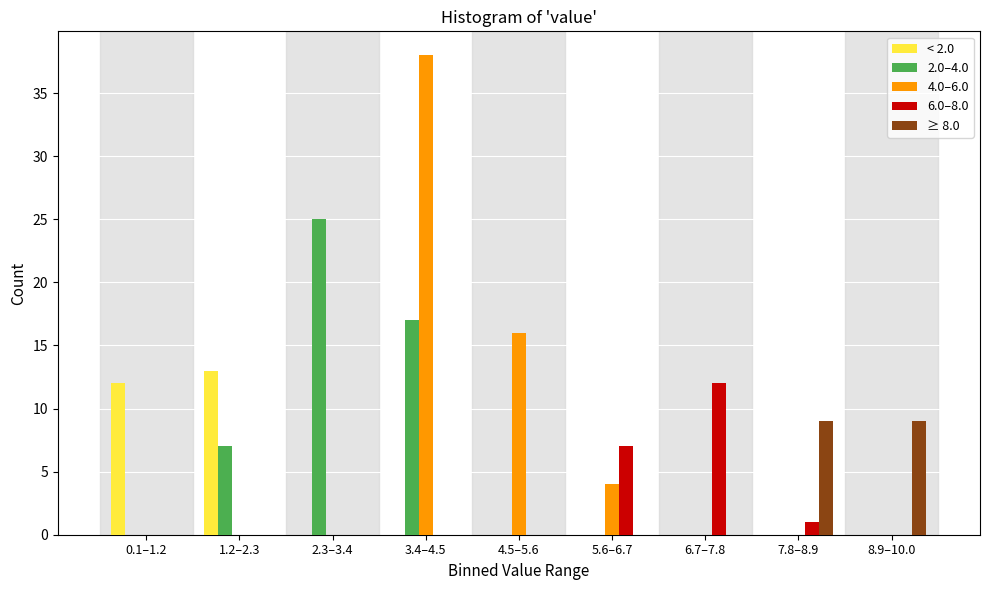

Which label corresponds to the largest value in the chart?

3.4–4.5